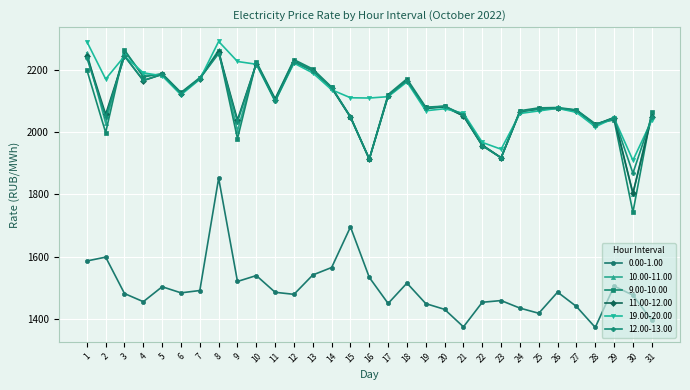

True or false: 0.00-1.00 and 11.00-12.00 cross at least once.

False